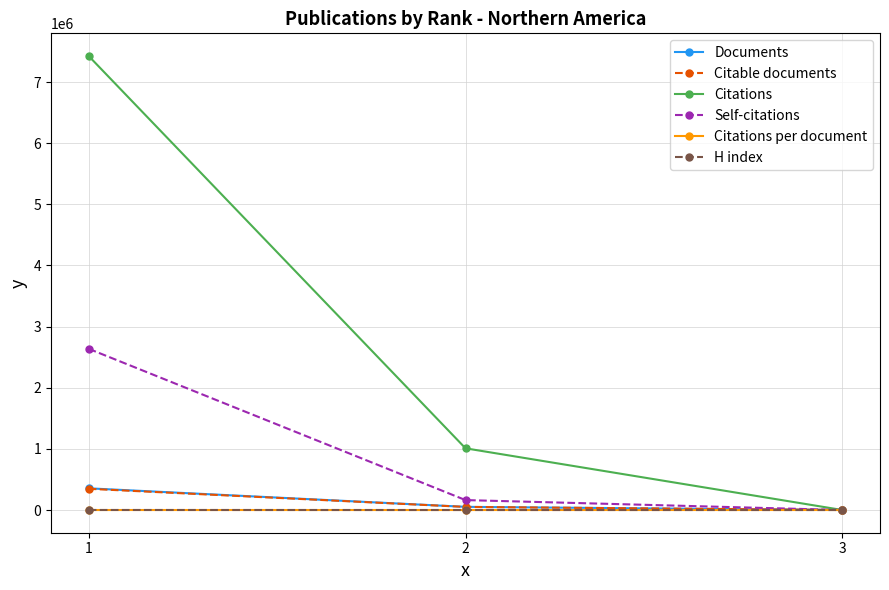

How many lines are shown in the chart?

6